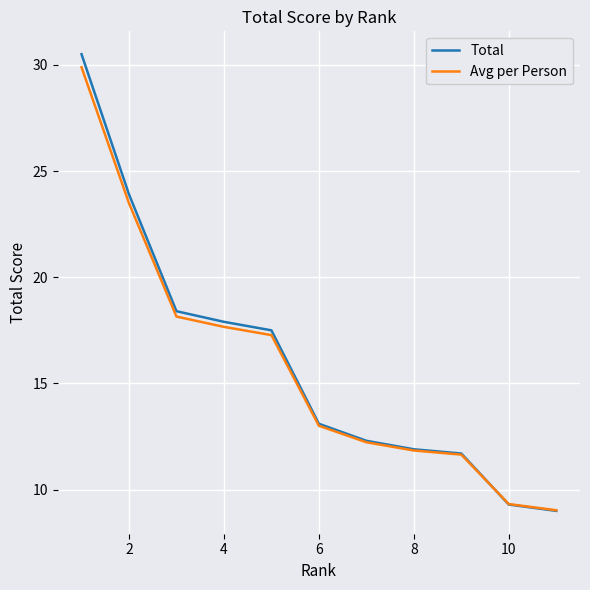

Which series has the widest spread of values?

Total